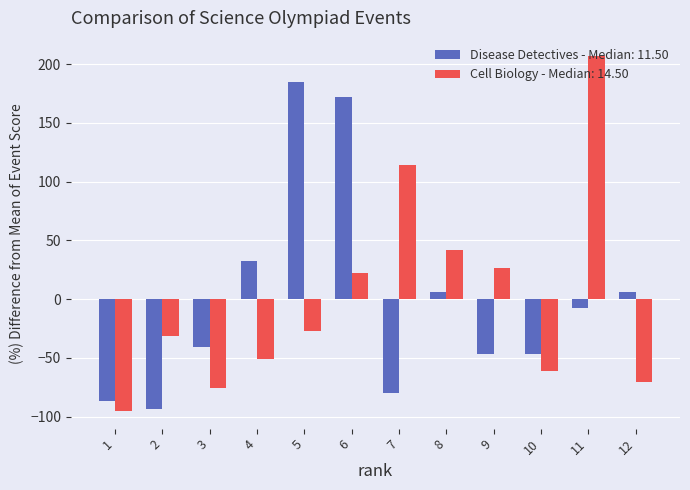

Which series has the widest spread of values?

Cell Biology - Median: 14.50